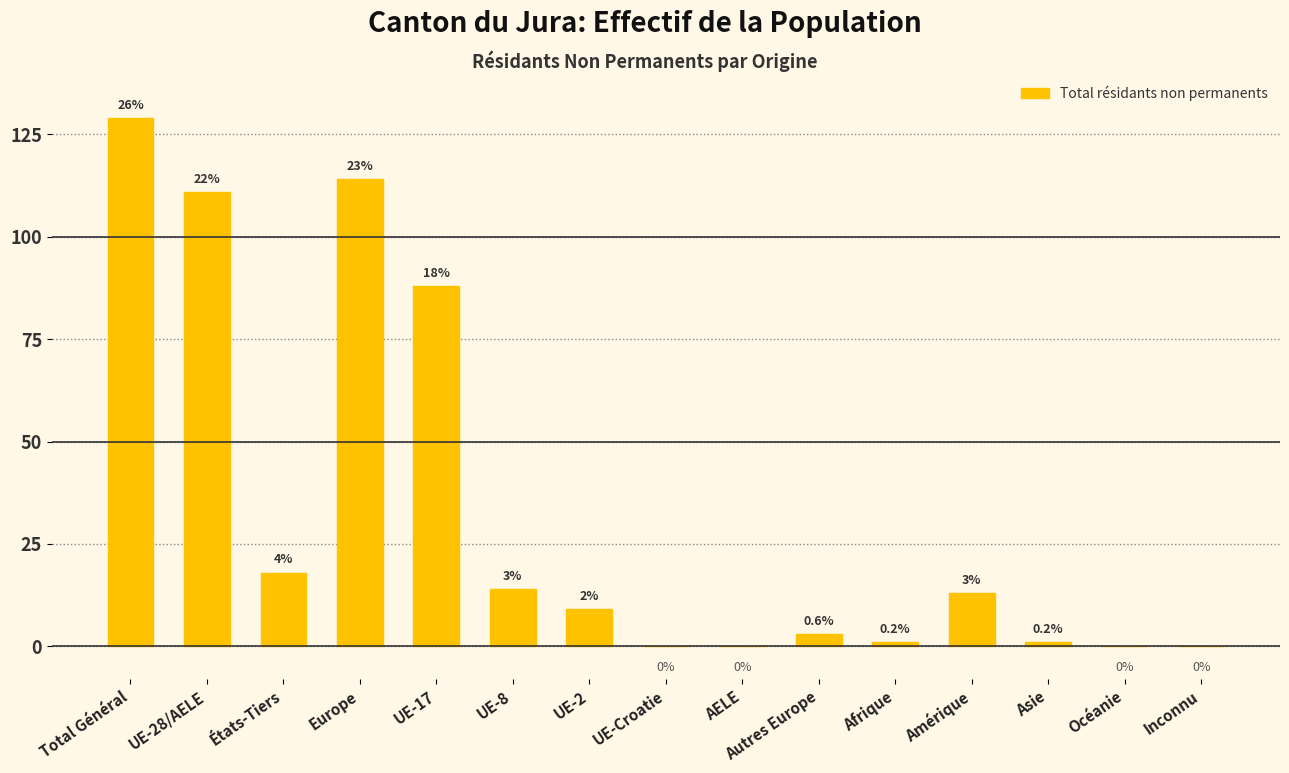

Does the chart contain stacked bars?

No